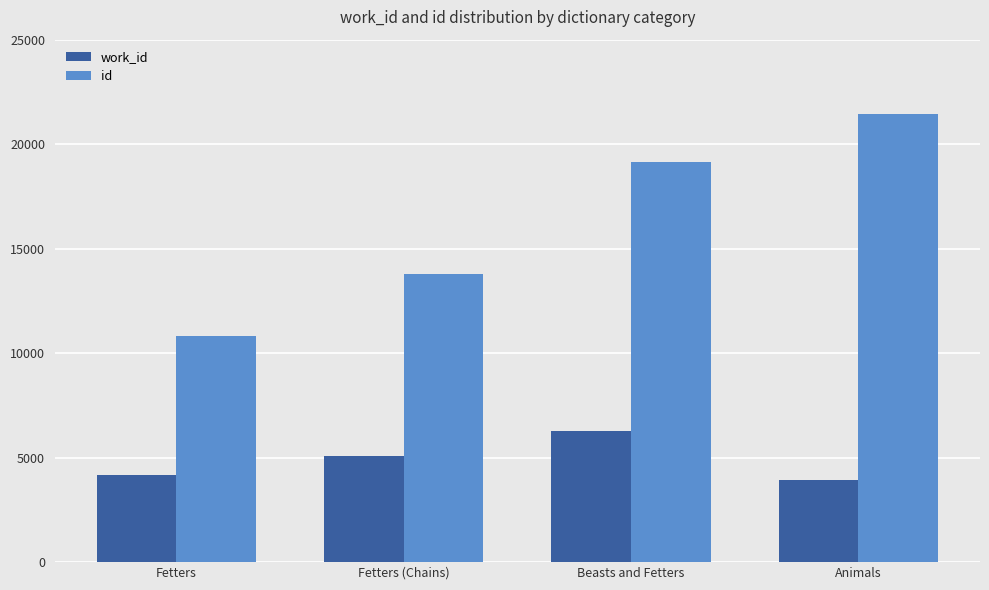

What is the difference between the maximum and minimum values in the id series?

10627